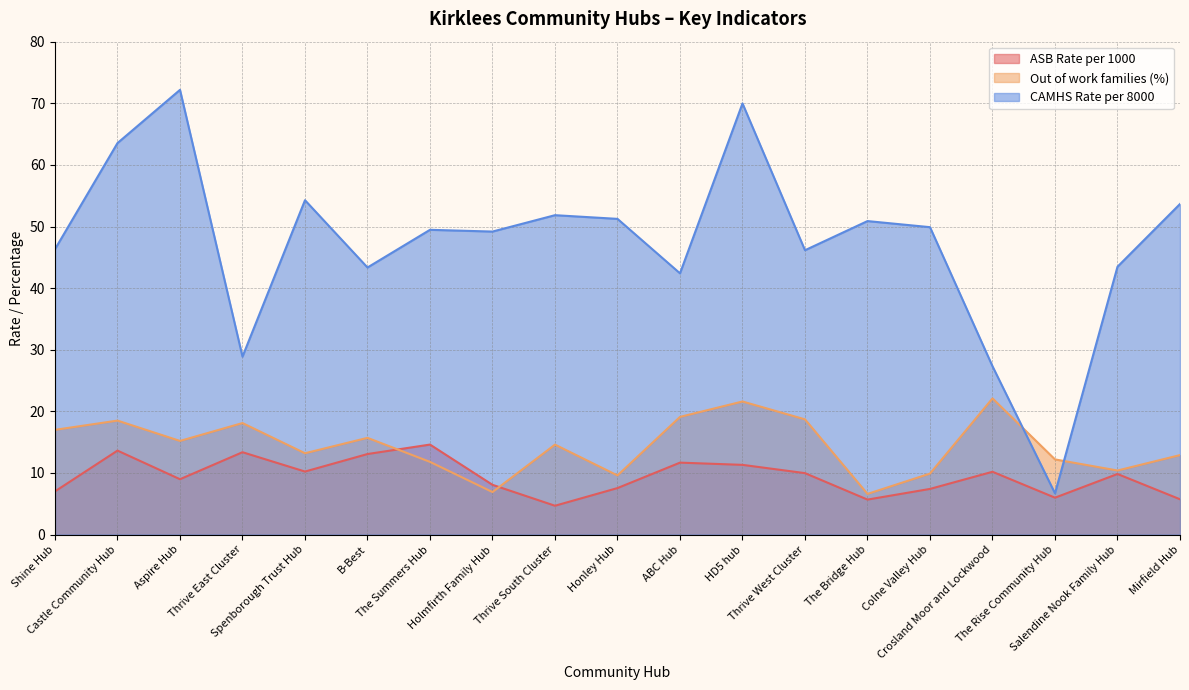

True or false: ASB Rate per 1000 and CAMHS Rate per 8000 cross at least once.

False